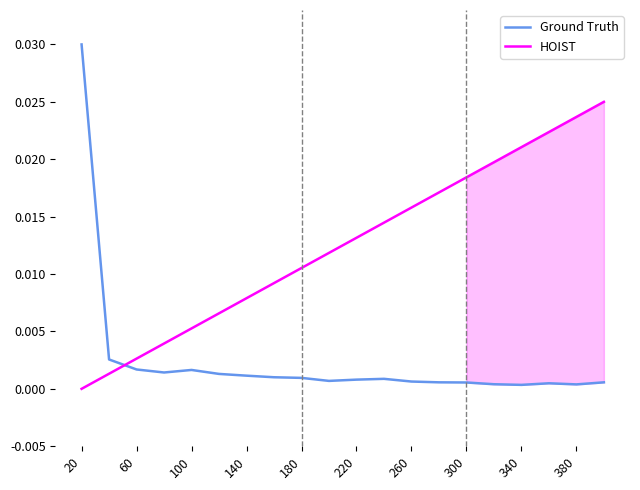

At how many categories does at least one series exceed 0?

20